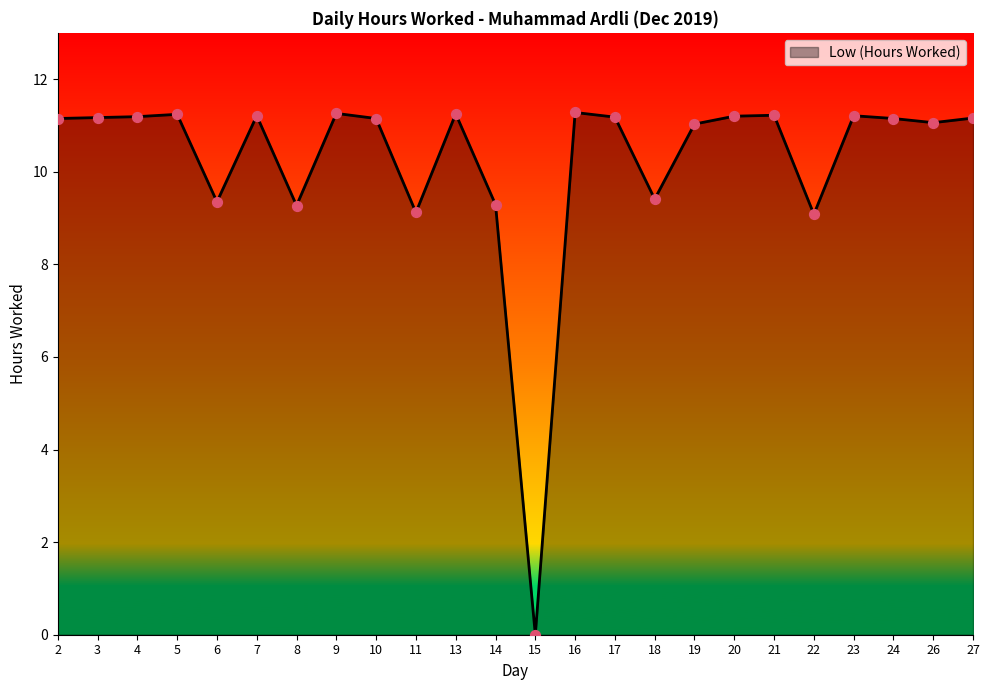

Approximately how many times larger is the value at 3 compared to 26?

1.0